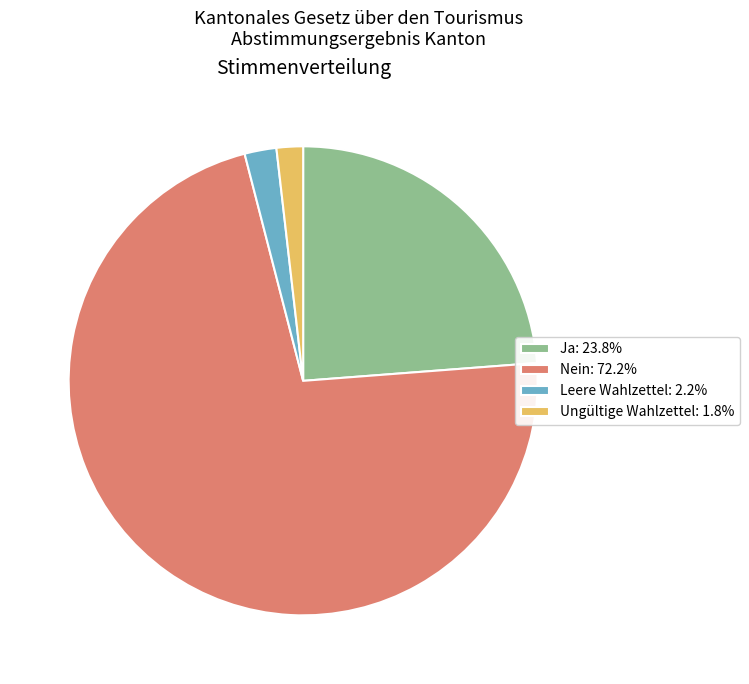

True or false: Ja accounts for 24% of the total.

True